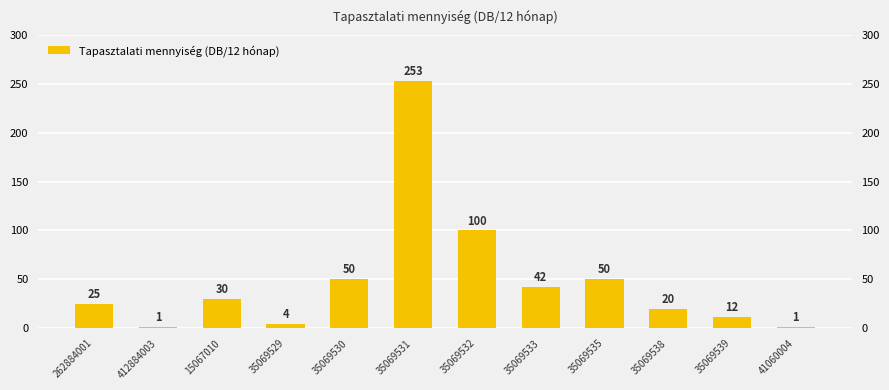

How many data points are above 30?

5